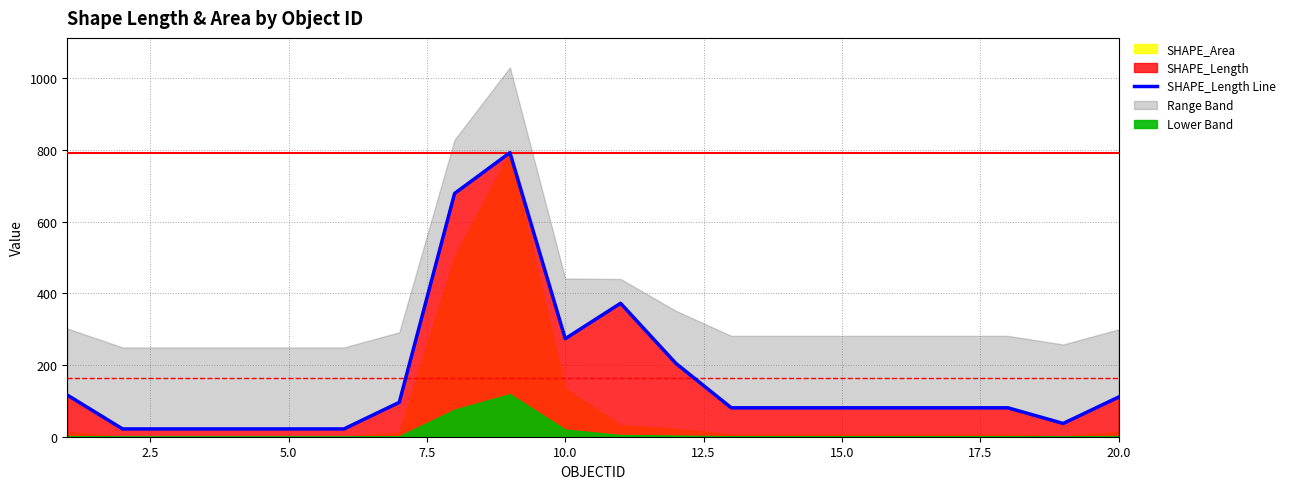

What is the difference between the maximum and second lowest values?

771.2